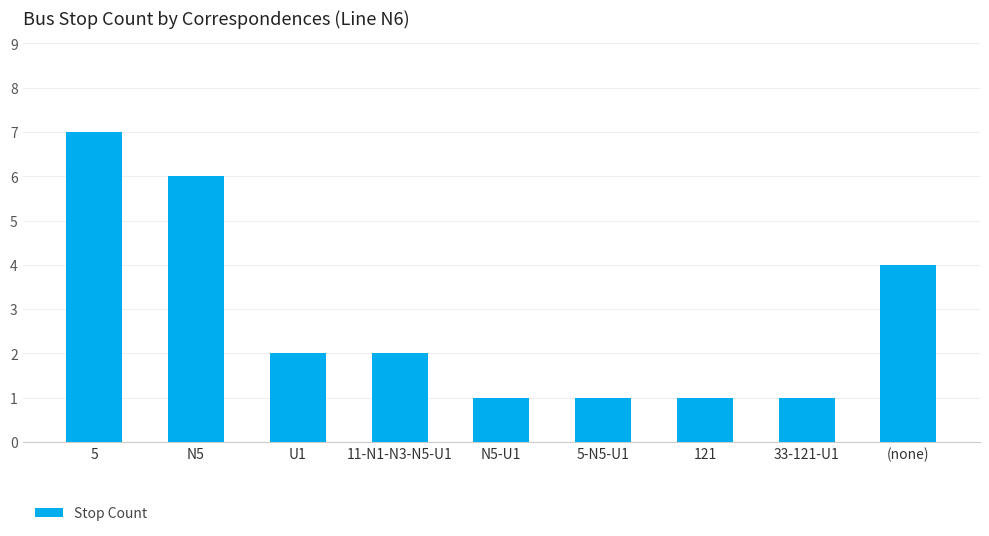

What is the difference between the second highest and second lowest values?

5